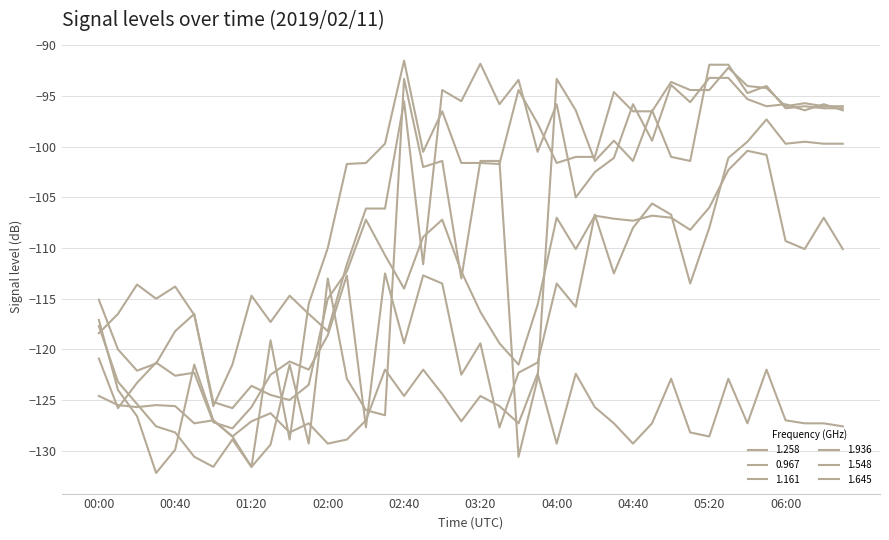

Reading left to right, transcribe all the data shown in this chart.

1.258: -124.6	-125.5	-125.7	-125.5	-125.6	-127.3	-127.0	-128.6	-127.1	-126.3	-128.2	-127.3	-129.3	-128.9	-127.0	-122.0	-124.6	-122.0	-124.4	-127.1	-124.6	-125.6	-127.3	-122.4	-129.3	-122.4	-125.7	-127.3	-129.3	-127.3	-122.9	-128.2	-128.6	-122.9	-127.3	-122.0	-127.0	-127.3	-127.3	-127.6
0.967: -118.4	-116.5	-113.6	-115.0	-113.8	-116.6	-125.2	-125.8	-123.6	-124.5	-125.0	-123.5	-115.0	-112.3	-107.2	-110.7	-114.0	-108.9	-107.2	-112.3	-116.3	-119.4	-121.5	-115.6	-107.0	-110.1	-106.8	-107.1	-107.3	-106.8	-107.0	-108.2	-106.0	-102.3	-100.4	-100.8	-109.3	-110.1	-107.0	-110.1
1.161: -120.9	-125.8	-123.3	-121.3	-122.6	-122.3	-127.2	-127.8	-125.7	-122.5	-121.2	-122.0	-118.6	-112.7	-127.7	-112.5	-119.4	-112.7	-113.5	-122.5	-119.4	-127.7	-122.3	-121.3	-113.5	-115.8	-106.7	-112.5	-108.0	-105.6	-106.7	-113.5	-108.0	-101.1	-99.5	-97.3	-99.7	-99.5	-99.7	-99.7
1.936: -115.1	-120.0	-122.1	-121.4	-118.2	-116.5	-125.6	-121.5	-114.7	-117.3	-114.7	-116.5	-118.2	-111.6	-106.1	-106.1	-95.5	-111.6	-94.4	-95.5	-91.8	-95.8	-93.4	-100.5	-95.8	-105.0	-102.5	-101.1	-95.8	-99.4	-93.9	-95.6	-93.2	-93.2	-95.3	-96.0	-95.8	-96.4	-95.8	-96.4
1.548: -117.7	-123.2	-125.4	-127.6	-128.2	-130.6	-131.6	-128.9	-131.6	-129.4	-121.5	-129.3	-113.0	-122.9	-126.0	-126.5	-93.3	-102.0	-101.4	-113.0	-101.4	-101.4	-130.6	-122.9	-93.3	-96.4	-101.4	-99.4	-101.4	-96.4	-101.0	-101.4	-91.9	-91.9	-94.7	-94.0	-96.2	-96.0	-96.2	-96.2
1.645: -117.1	-124.0	-126.6	-132.2	-129.9	-121.5	-127.0	-128.6	-131.6	-119.1	-128.9	-115.5	-110.0	-101.7	-101.6	-99.7	-91.5	-100.5	-96.5	-101.6	-101.6	-101.7	-94.4	-97.7	-101.6	-101.0	-101.0	-94.6	-96.5	-96.5	-93.6	-94.4	-94.4	-92.2	-94.0	-94.2	-96.0	-95.7	-96.0	-96.0